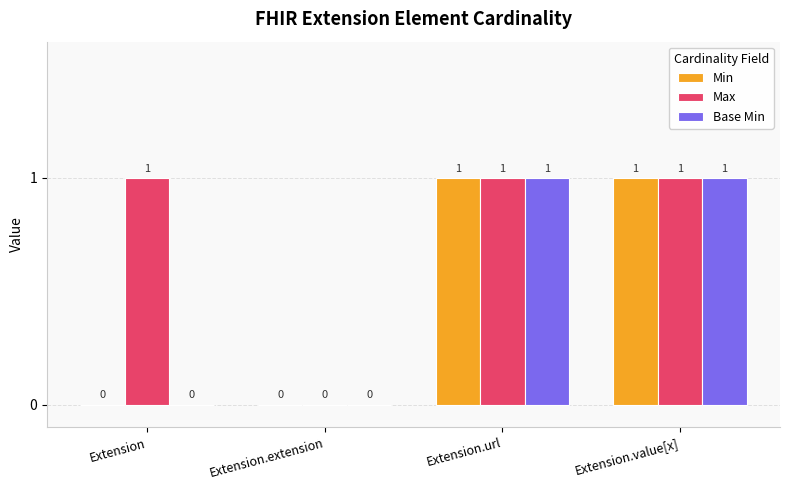

How many Base Min values are between 0 and 1?

4